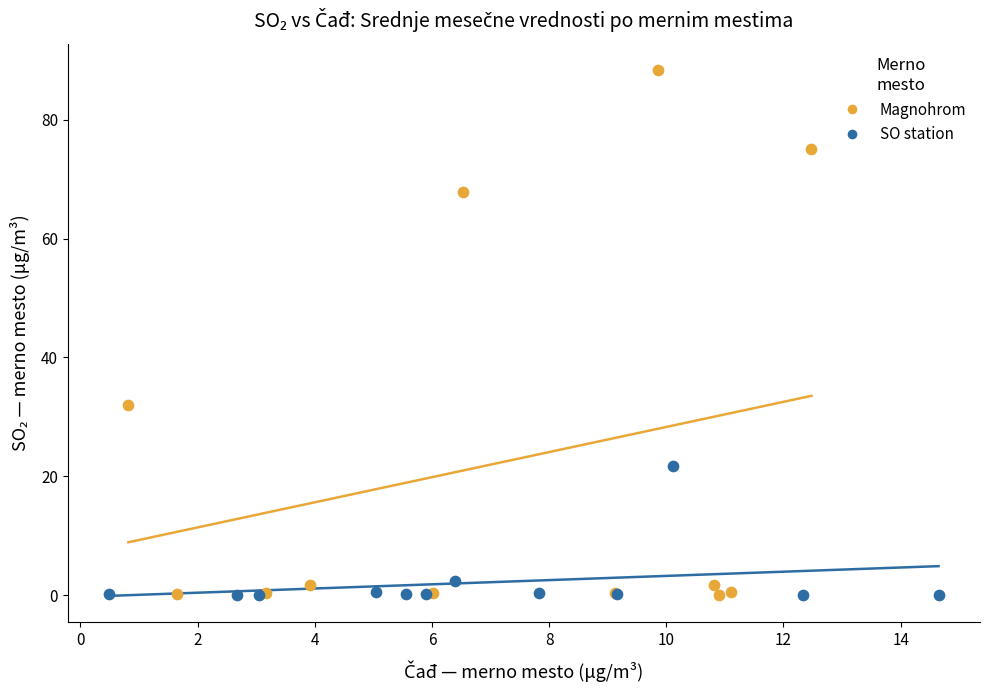

Which series has the widest spread of Y values?

Magnohrom